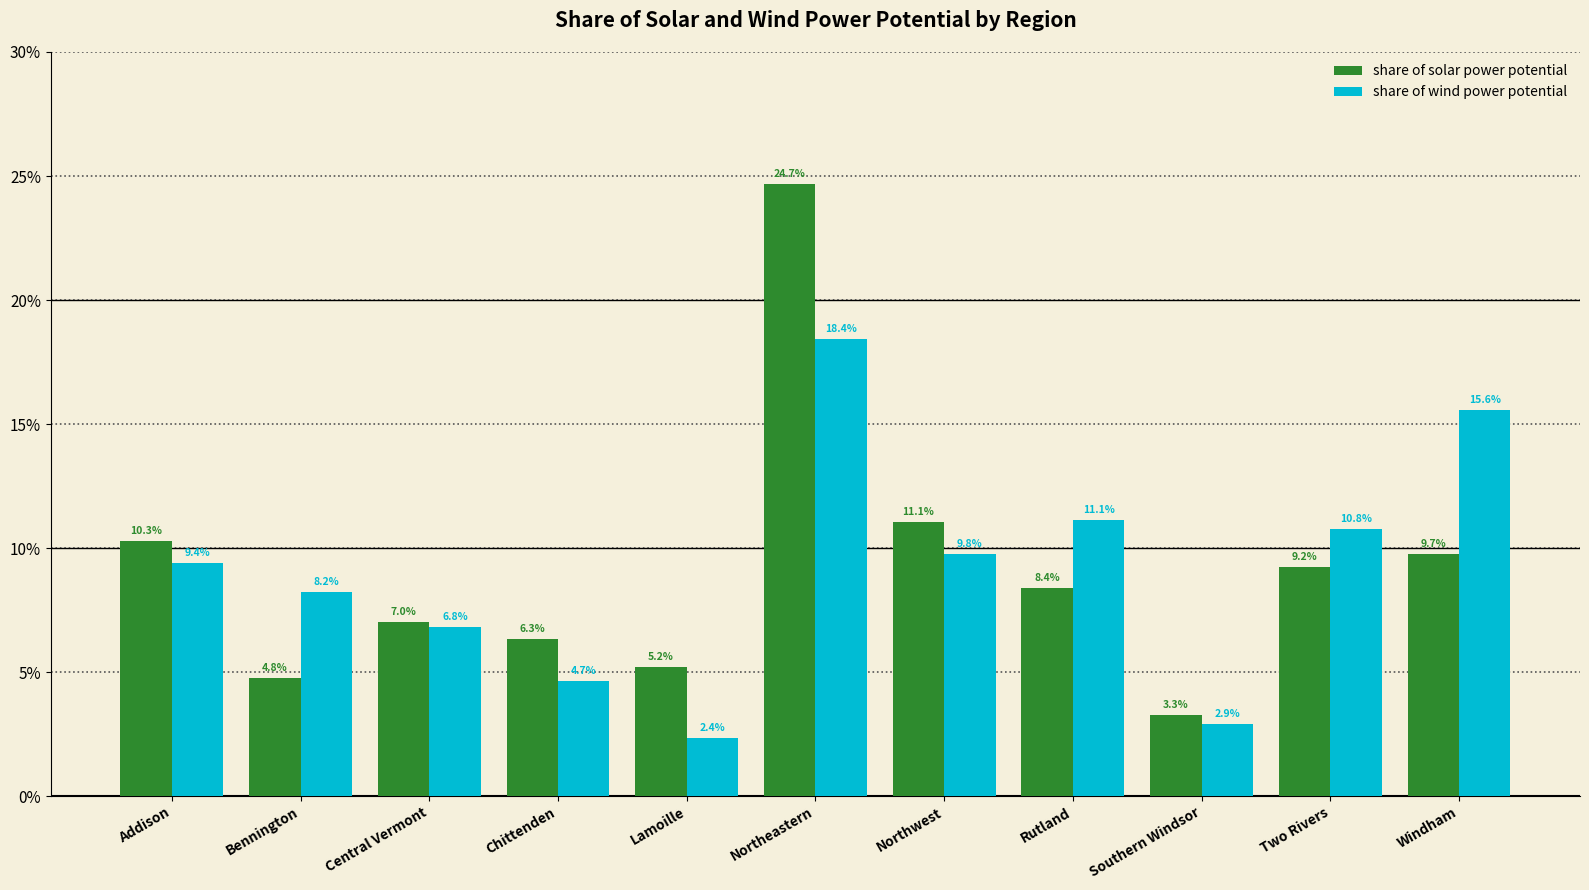

Are the bars grouped side by side (vs. stacked)?

Yes